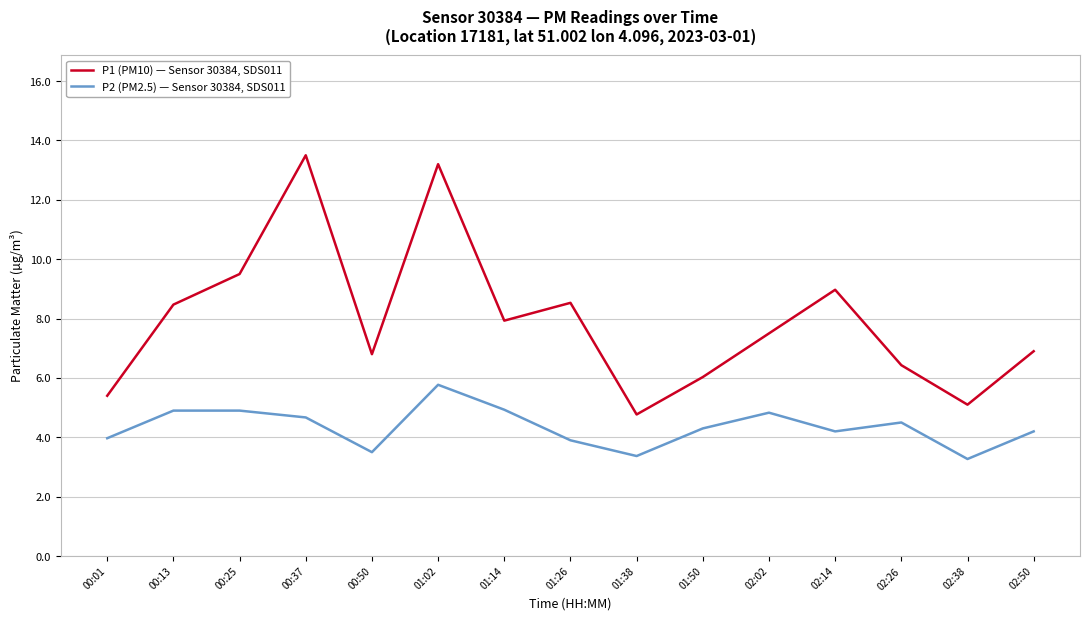

What are all the series names shown in the legend?

P1 (PM10) — Sensor 30384, SDS011, P2 (PM2.5) — Sensor 30384, SDS011